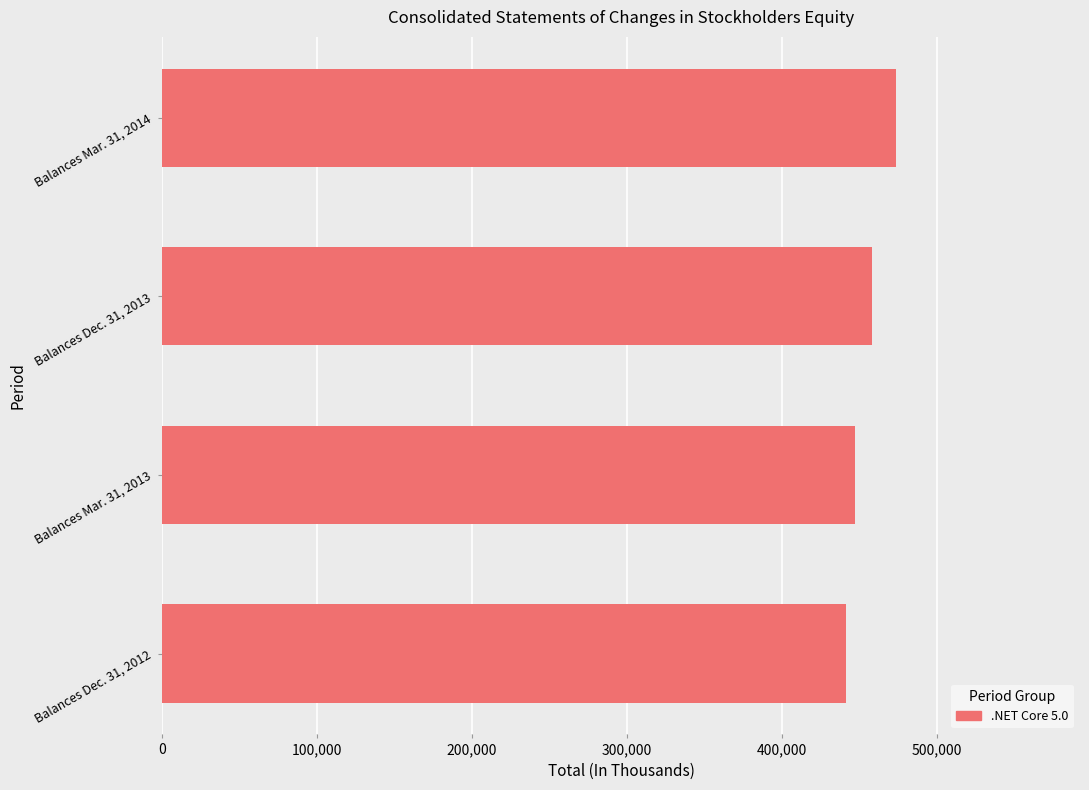

How many data points are less than 457939?

2